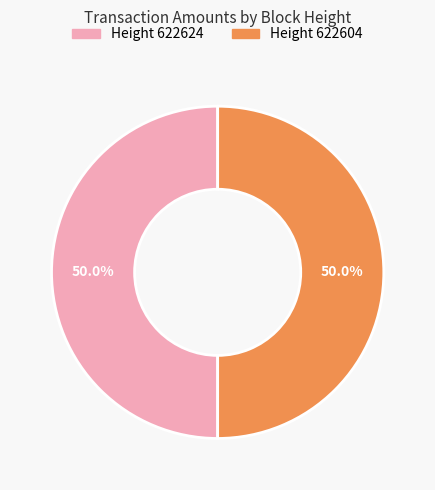

How many segments does this pie chart have?

2